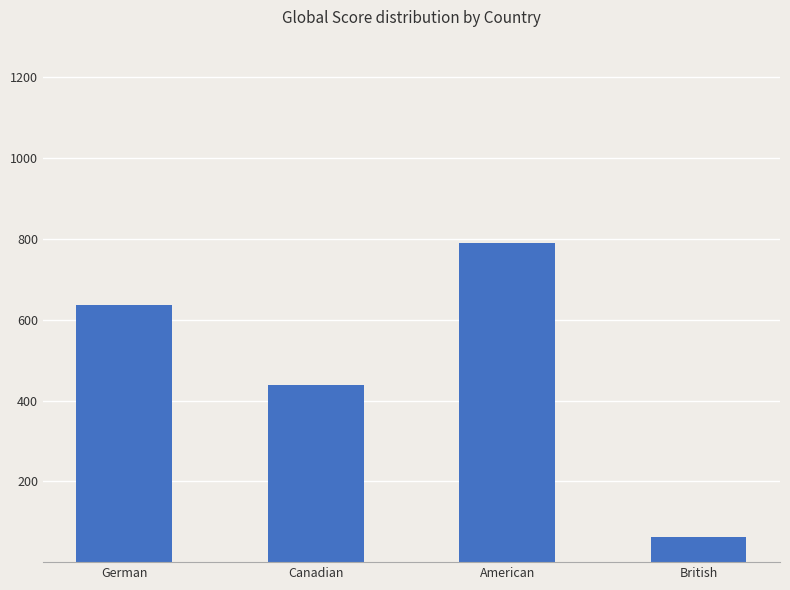

What position from the right is German?

4